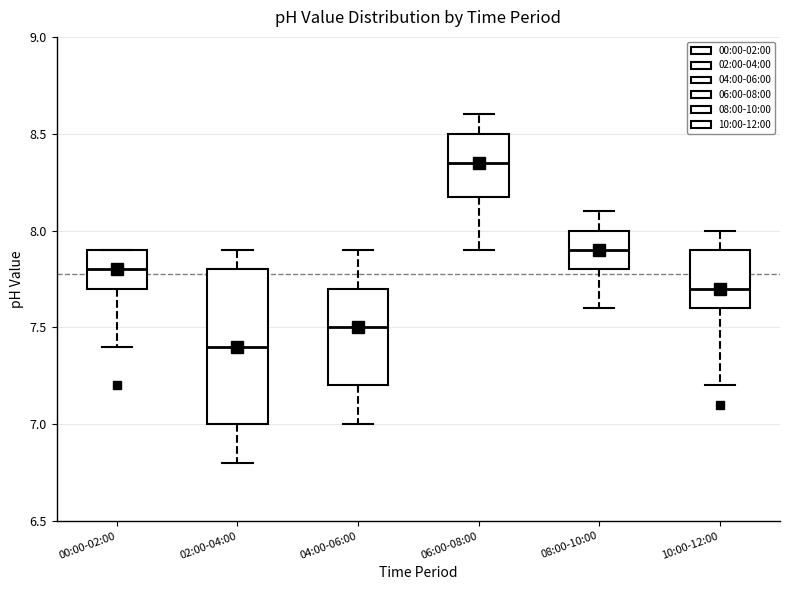

Where is the lower edge of the box for 06:00-08:00 on the y-axis? The values are not printed on the chart, so give them approximately, as read against the axis.

8.20